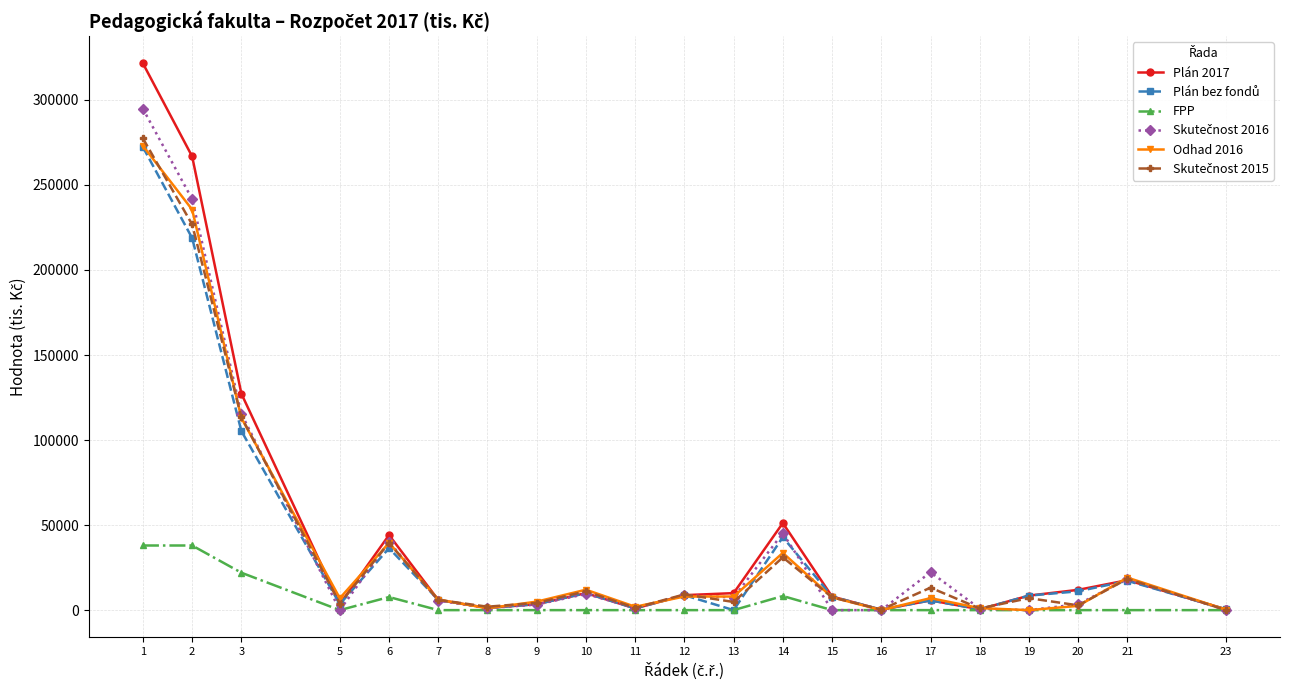

What is the greatest value displayed?

321464